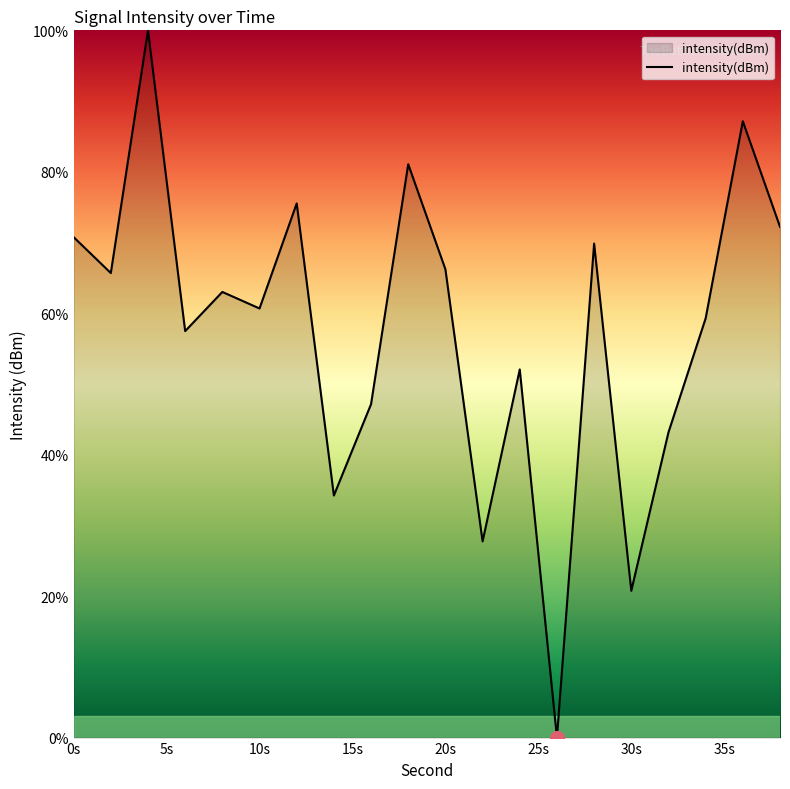

What is the greatest value displayed?

100.0